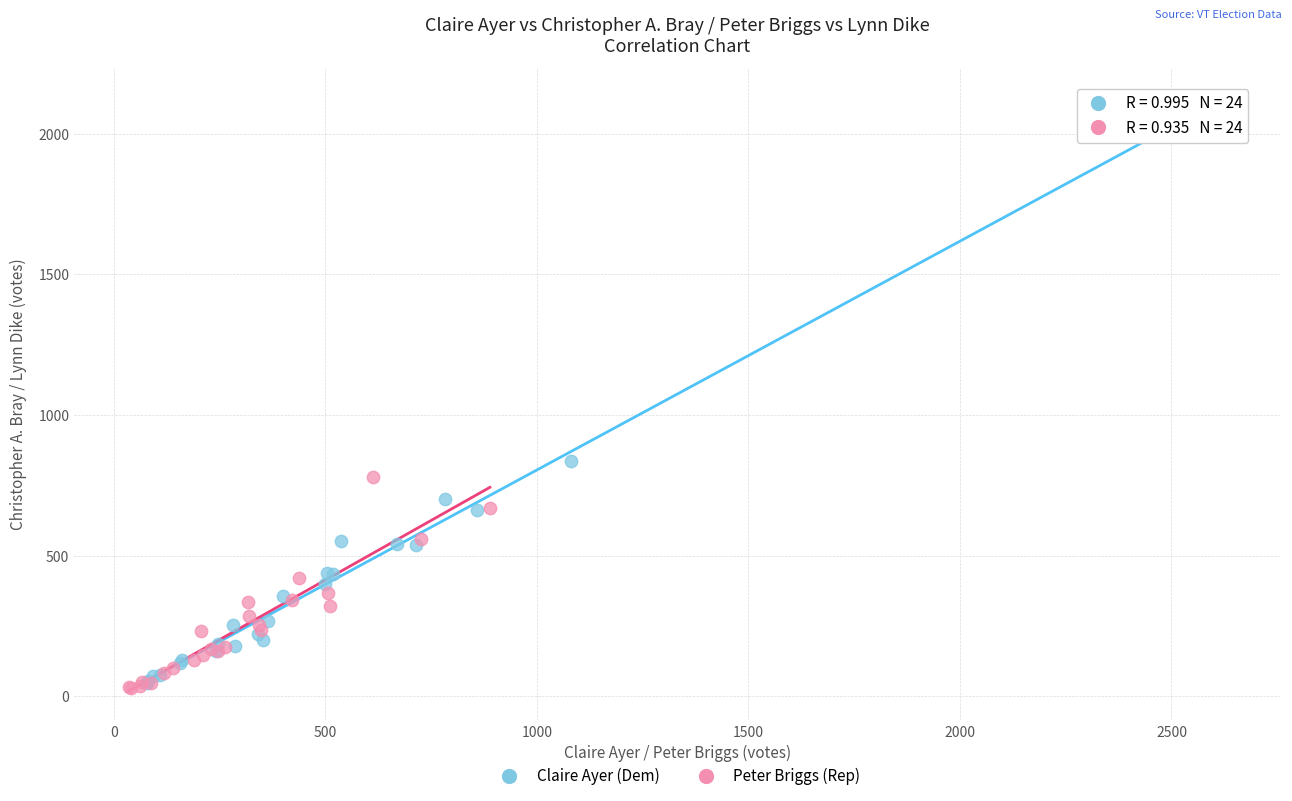

Which series contains the highest Y value?

Claire Ayer (Dem)